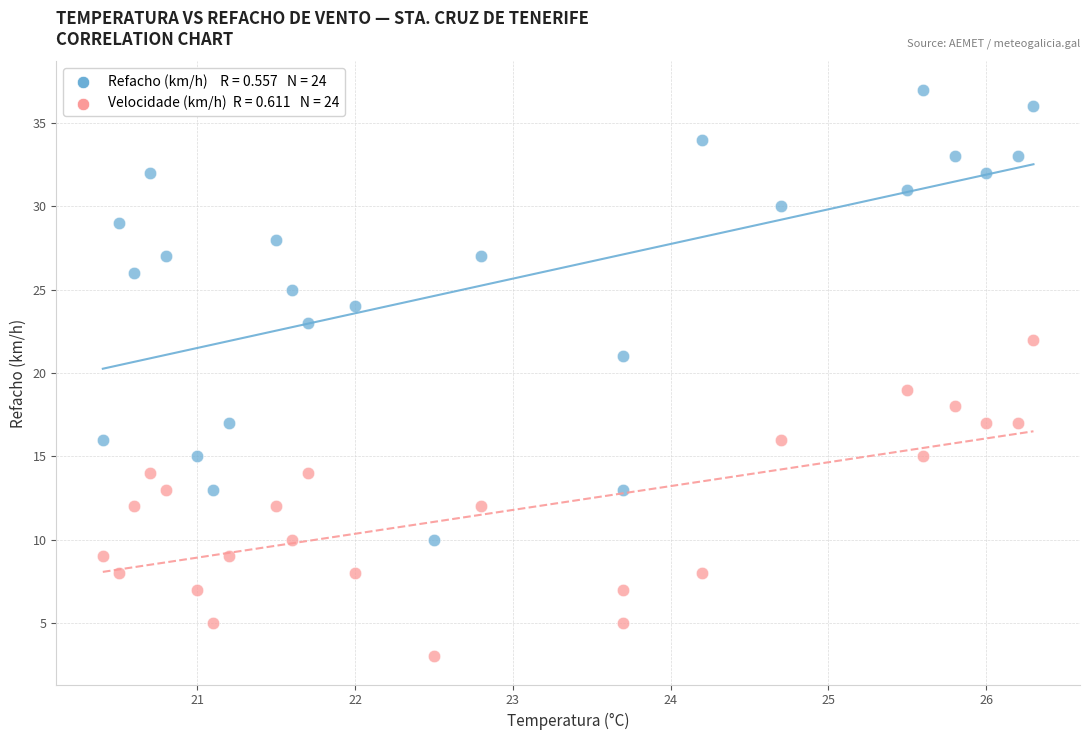

Across all data points, what is the range of Y values (max minus min)?

34